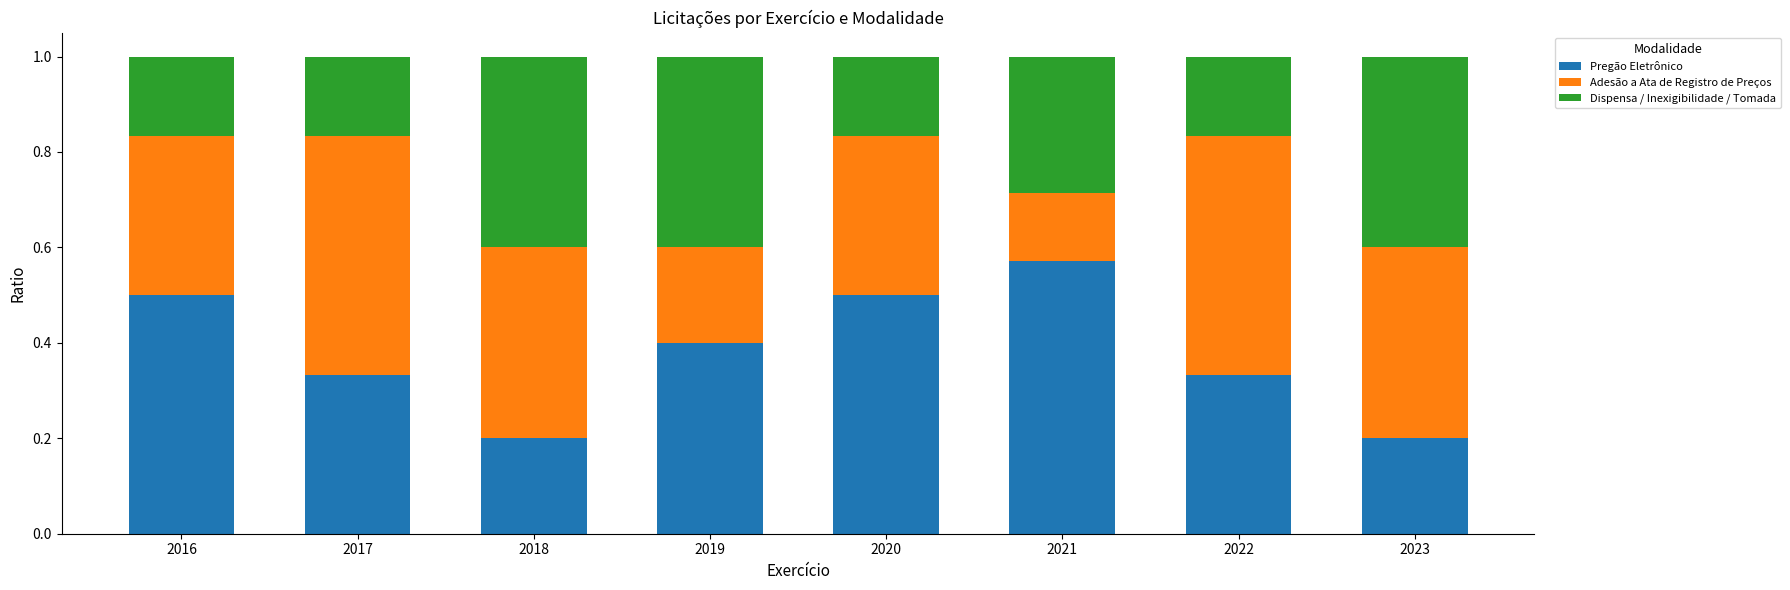

What is the total value across all series at 2018?

1.0